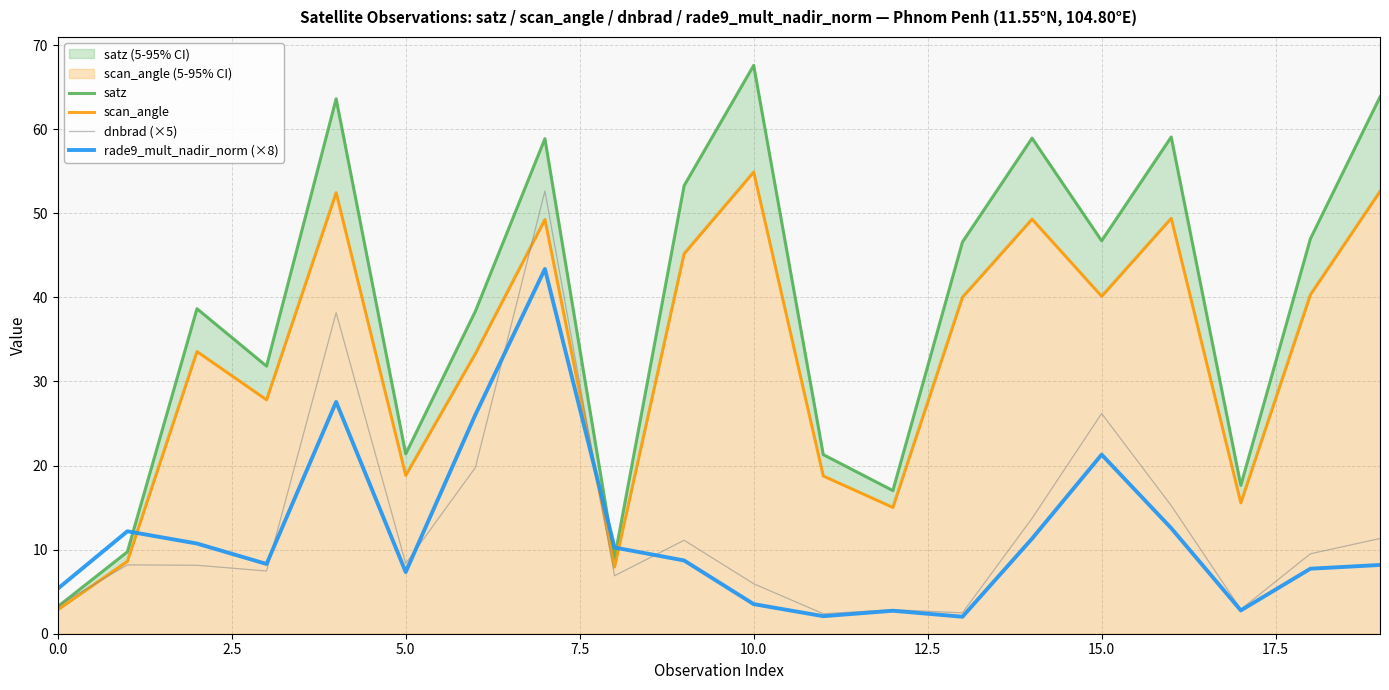

In satz, how many points are higher than both neighbors (excluding endpoints)?

6